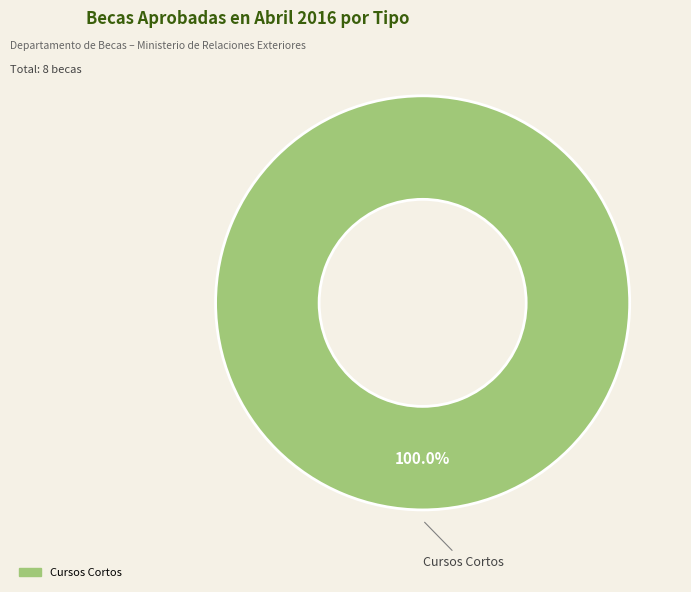

Is there any slice that represents more than half of the pie?

Yes